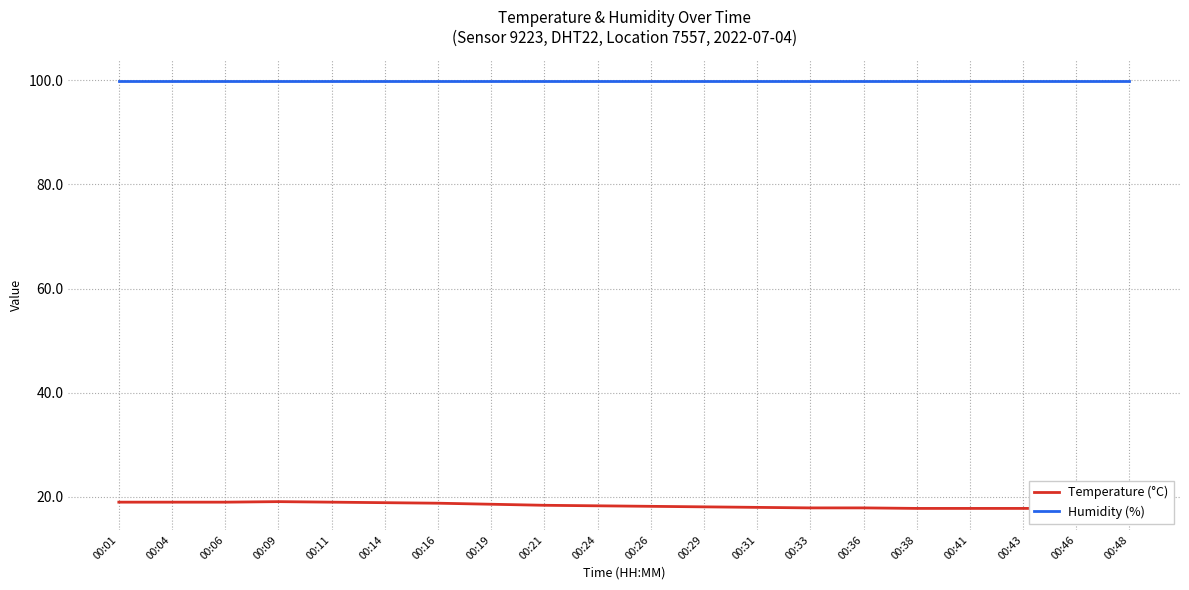

True or false: Temperature (°C) and Humidity (%) intersect in this chart.

False